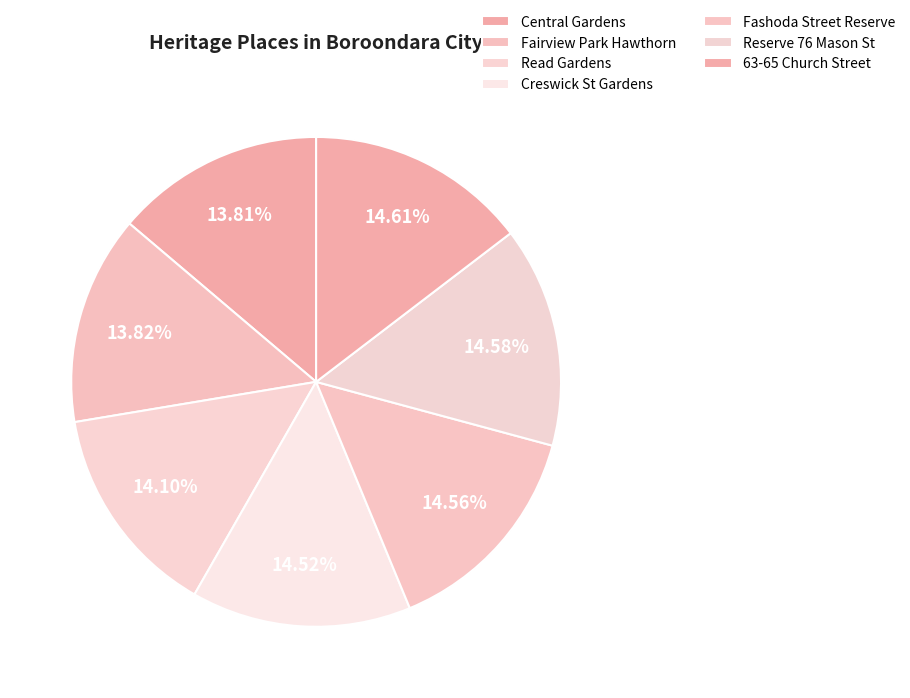

What is the smallest slice in the pie chart?

Central Gardens